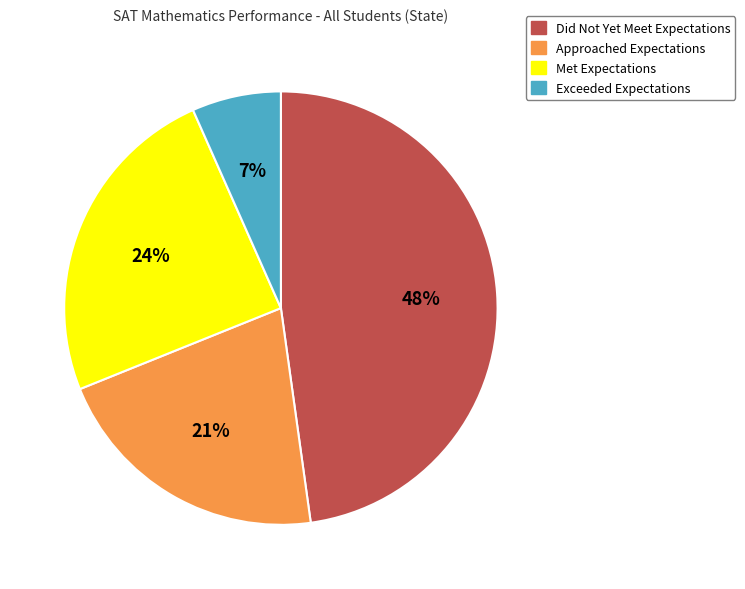

Which slice is the largest?

Did Not Yet Meet Expectations